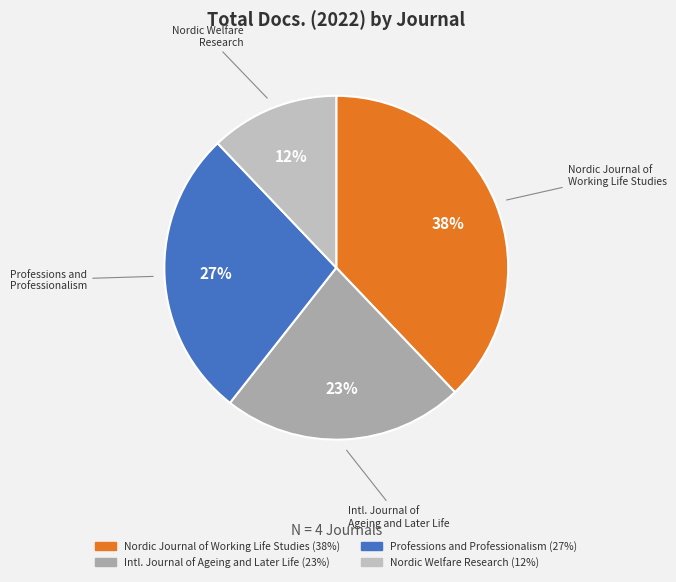

How many segments does this pie chart have?

4